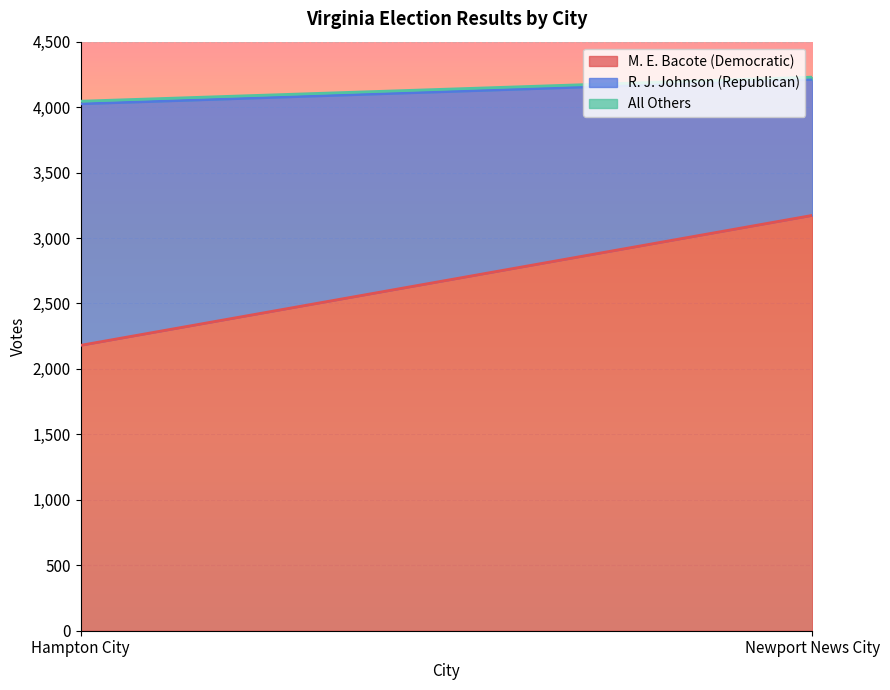

Which category has the highest value across all series?

Newport News City